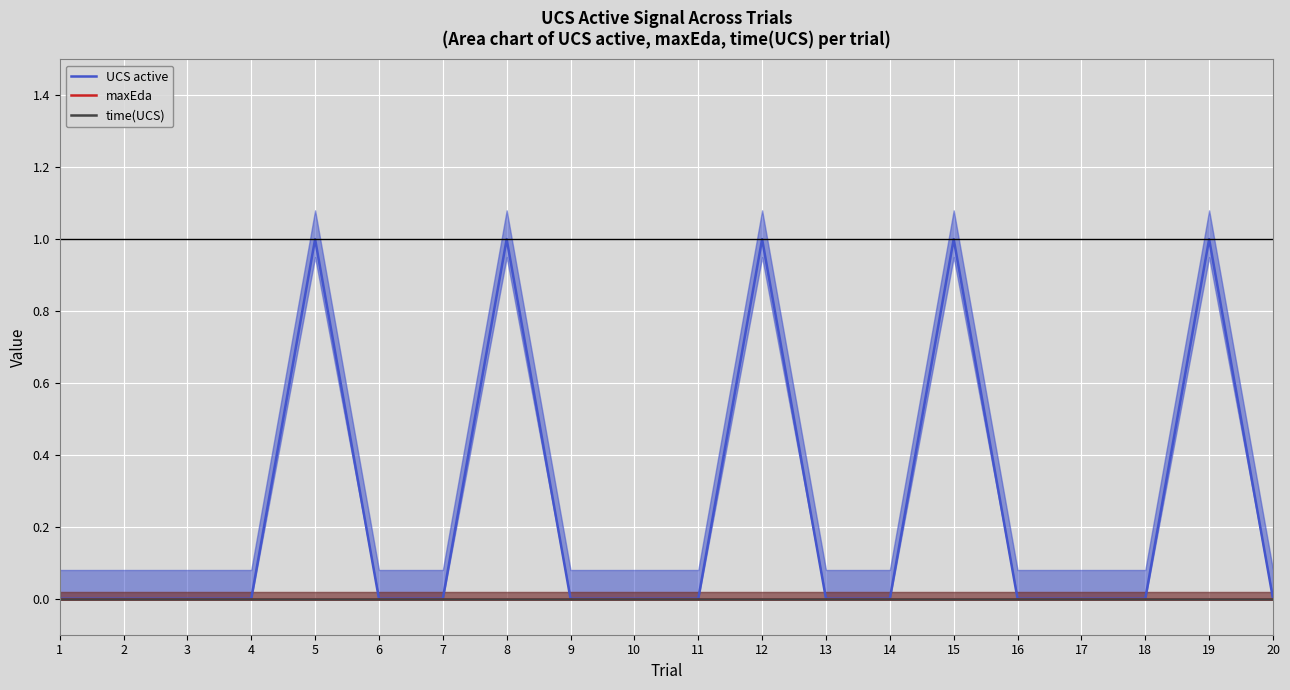

What is the highest value of the UCS active series?

1